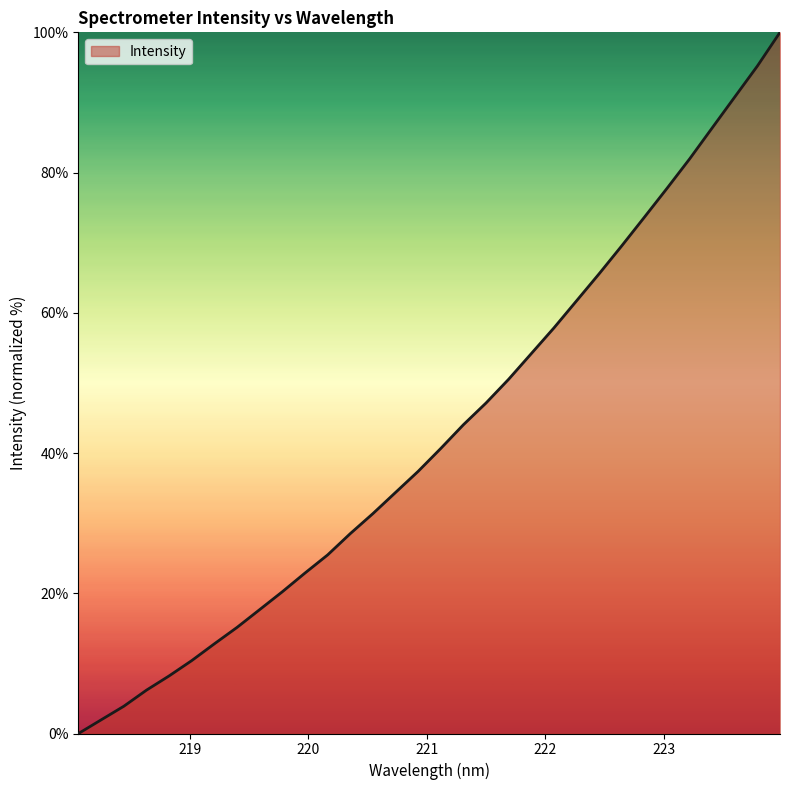

What is the sum of all values?

1373.4